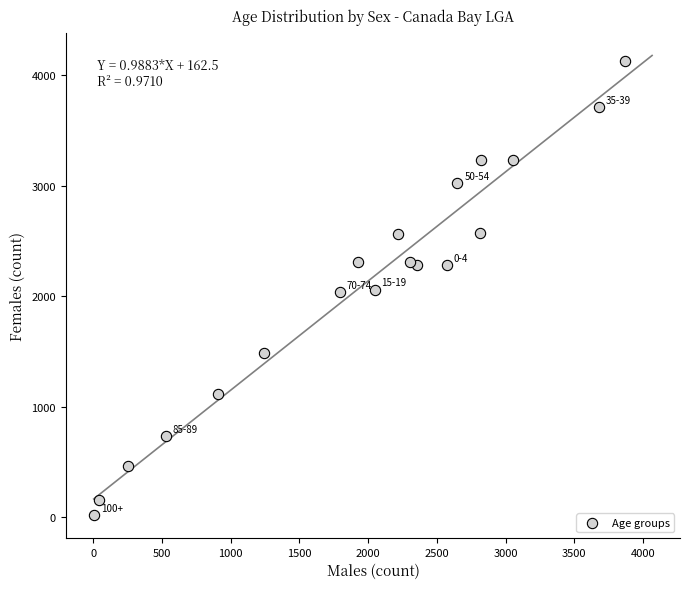

What is the range of X values (max minus min)?

3867